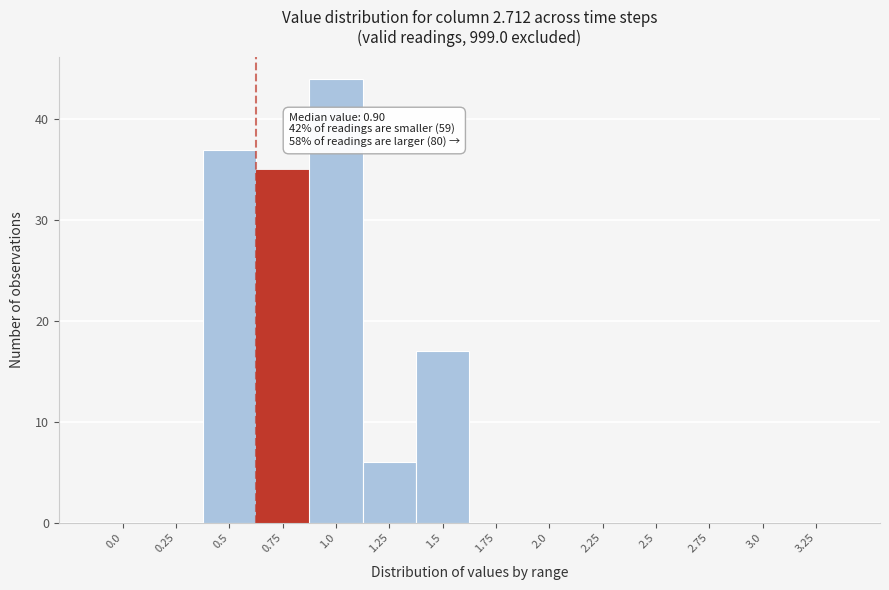

Reading left to right, what are all the values shown in this chart?

0.0=0	0.25=0	0.5=37	0.75=35	1.0=44	1.25=6	1.5=17	1.75=0	2.0=0	2.25=0	2.5=0	2.75=0	3.0=0	3.25=0